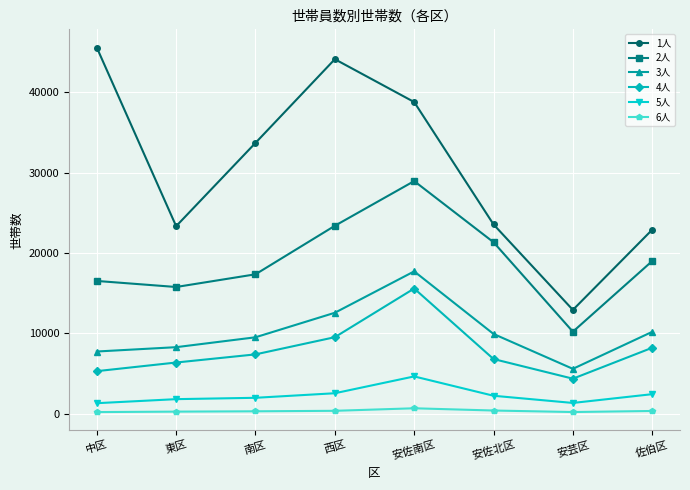

What are all the series names shown in the legend?

1人, 2人, 3人, 4人, 5人, 6人